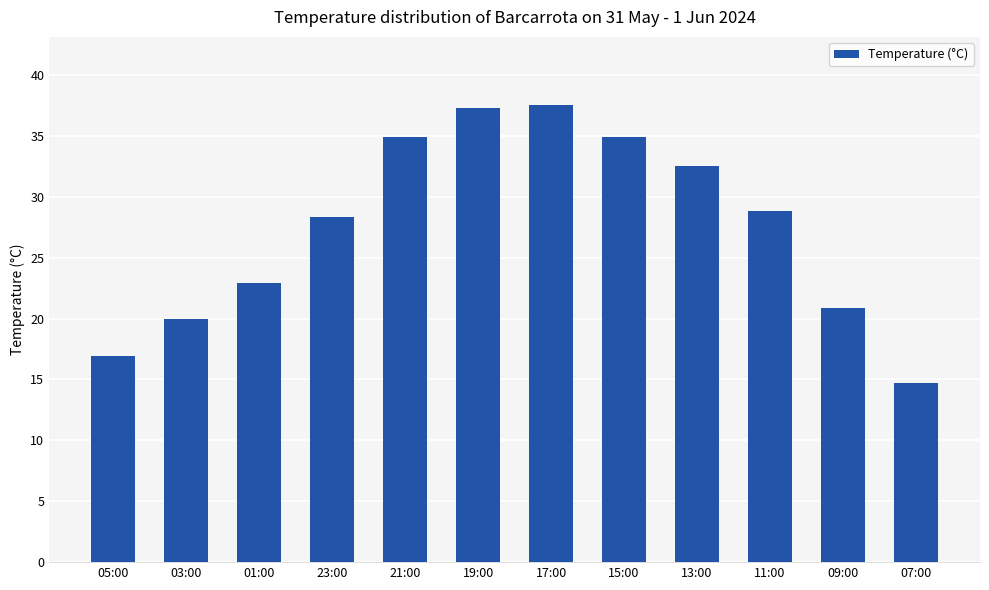

What is the average value?

27.5